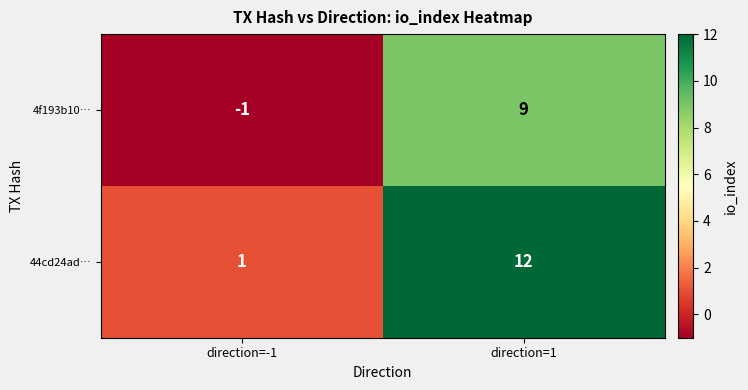

Between direction=-1 and direction=1, which series saw the biggest shift?

44cd24ad…